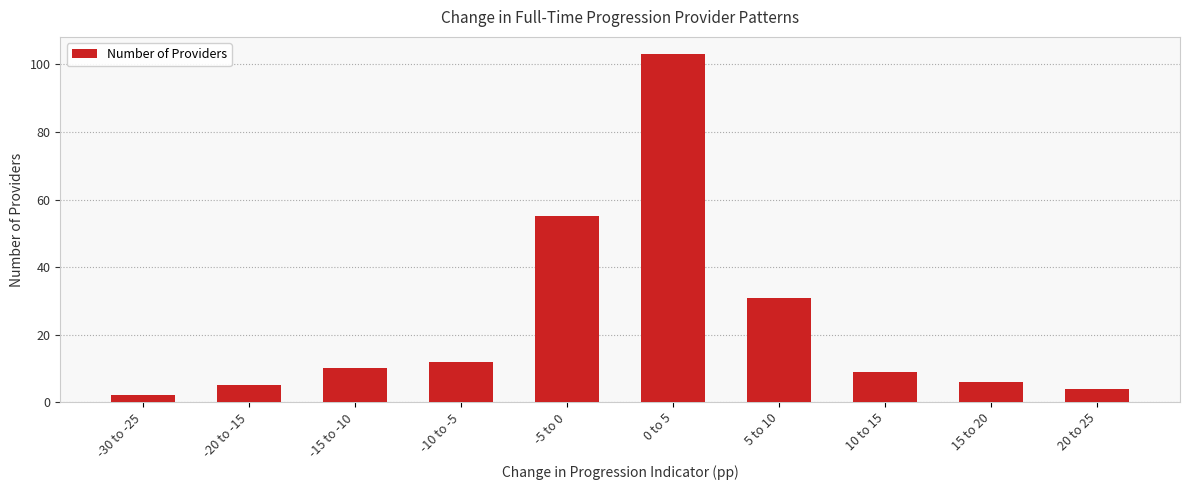

How many distinct data groups are displayed?

1